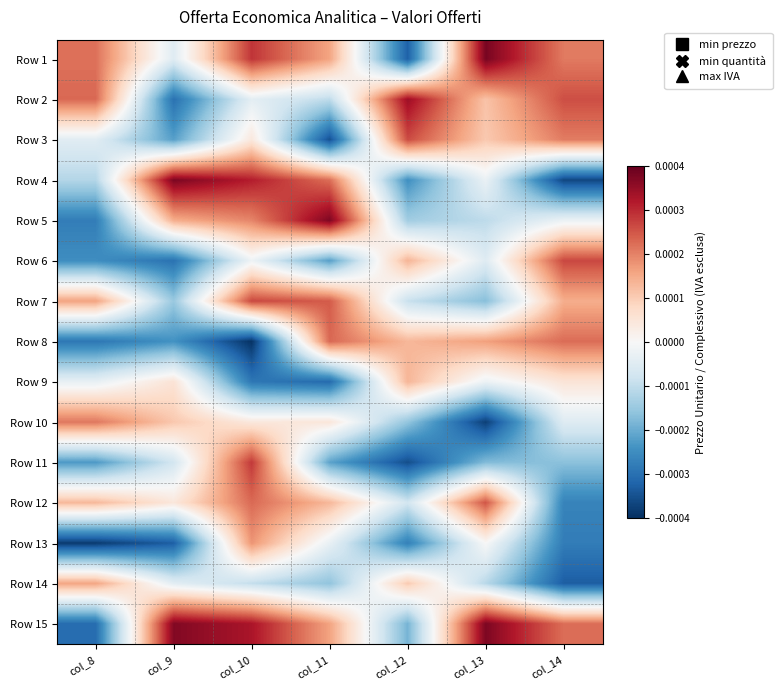

At how many categories does at least one series exceed 0?

7